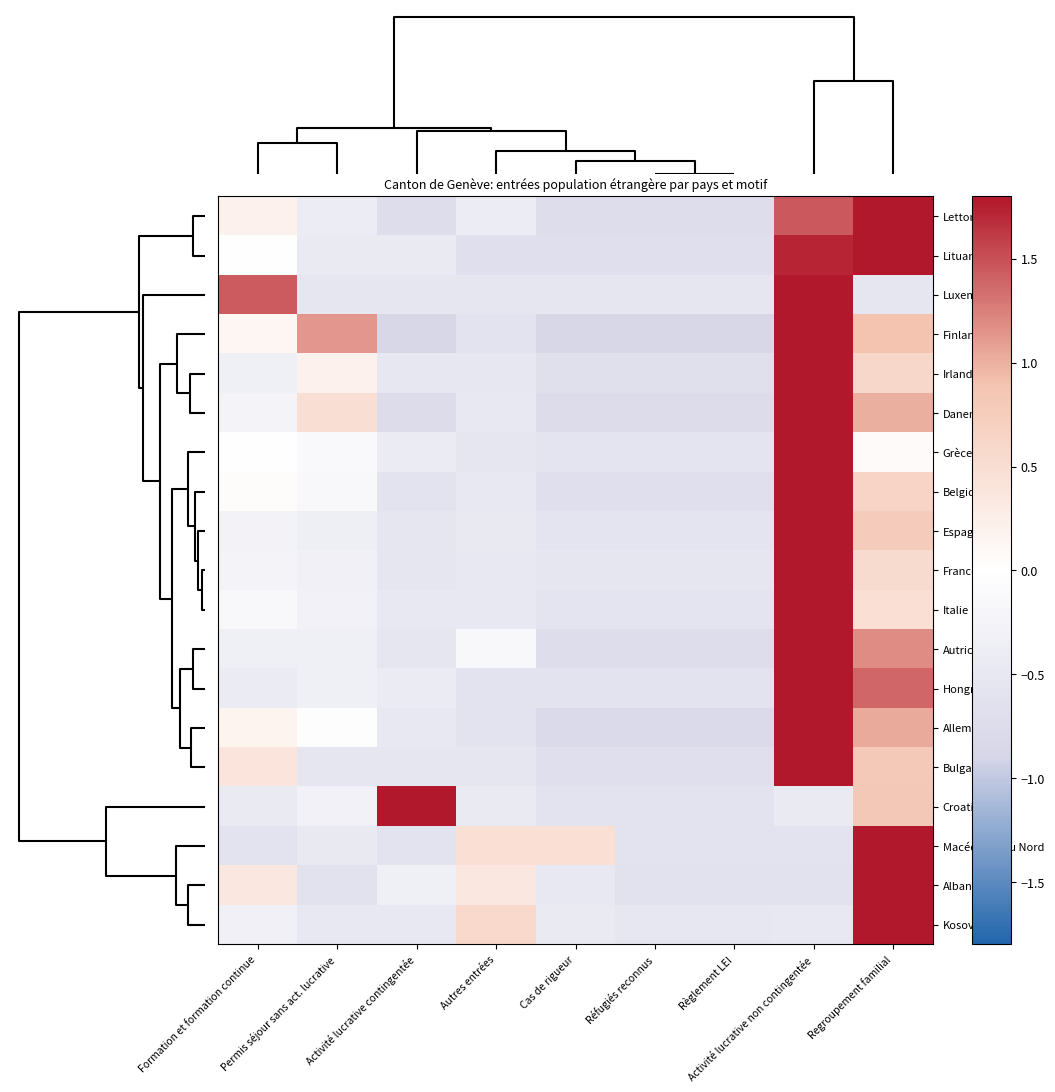

Reading right to left, what are all the values shown in this chart?

Lettonie: Regroupement familial=2.1	Activité lucrative non contingentée=1.5	Règlement LEI=-0.7	Réfugiés reconnus=-0.7	Cas de rigueur=-0.7	Autres entrées=-0.4	Activité lucrative contingentée=-0.7	Permis séjour sans act. lucrative=-0.4	Formation et formation continue=0.2
Lituanie: Regroupement familial=1.9	Activité lucrative non contingentée=1.7	Règlement LEI=-0.7	Réfugiés reconnus=-0.7	Cas de rigueur=-0.7	Autres entrées=-0.7	Activité lucrative contingentée=-0.5	Permis séjour sans act. lucrative=-0.5	Formation et formation continue=-0.0
Luxembourg: Regroupement familial=-0.5	Activité lucrative non contingentée=2.2	Règlement LEI=-0.5	Réfugiés reconnus=-0.5	Cas de rigueur=-0.5	Autres entrées=-0.5	Activité lucrative contingentée=-0.5	Permis séjour sans act. lucrative=-0.5	Formation et formation continue=1.4
Finlande: Regroupement familial=0.9	Activité lucrative non contingentée=1.9	Règlement LEI=-0.9	Réfugiés reconnus=-0.9	Cas de rigueur=-0.9	Autres entrées=-0.6	Activité lucrative contingentée=-0.9	Permis séjour sans act. lucrative=1.1	Formation et formation continue=0.1
Irlande: Regroupement familial=0.6	Activité lucrative non contingentée=2.6	Règlement LEI=-0.7	Réfugiés reconnus=-0.7	Cas de rigueur=-0.7	Autres entrées=-0.5	Activité lucrative contingentée=-0.5	Permis séjour sans act. lucrative=0.2	Formation et formation continue=-0.4
Danemark: Regroupement familial=1.0	Activité lucrative non contingentée=2.3	Règlement LEI=-0.8	Réfugiés reconnus=-0.8	Cas de rigueur=-0.8	Autres entrées=-0.5	Activité lucrative contingentée=-0.8	Permis séjour sans act. lucrative=0.5	Formation et formation continue=-0.3
Grèce: Regroupement familial=0.1	Activité lucrative non contingentée=2.7	Règlement LEI=-0.6	Réfugiés reconnus=-0.6	Cas de rigueur=-0.6	Autres entrées=-0.5	Activité lucrative contingentée=-0.4	Permis séjour sans act. lucrative=-0.1	Formation et formation continue=-0.0
Belgique: Regroupement familial=0.6	Activité lucrative non contingentée=2.6	Règlement LEI=-0.7	Réfugiés reconnus=-0.7	Cas de rigueur=-0.7	Autres entrées=-0.5	Activité lucrative contingentée=-0.6	Permis séjour sans act. lucrative=-0.1	Formation et formation continue=0.0
Espagne: Regroupement familial=0.8	Activité lucrative non contingentée=2.6	Règlement LEI=-0.6	Réfugiés reconnus=-0.6	Cas de rigueur=-0.6	Autres entrées=-0.5	Activité lucrative contingentée=-0.5	Permis séjour sans act. lucrative=-0.4	Formation et formation continue=-0.3
France: Regroupement familial=0.5	Activité lucrative non contingentée=2.7	Règlement LEI=-0.5	Réfugiés reconnus=-0.5	Cas de rigueur=-0.5	Autres entrées=-0.5	Activité lucrative contingentée=-0.5	Permis séjour sans act. lucrative=-0.3	Formation et formation continue=-0.2
Italie: Regroupement familial=0.5	Activité lucrative non contingentée=2.7	Règlement LEI=-0.6	Réfugiés reconnus=-0.6	Cas de rigueur=-0.6	Autres entrées=-0.5	Activité lucrative contingentée=-0.5	Permis séjour sans act. lucrative=-0.3	Formation et formation continue=-0.1
Autriche: Regroupement familial=1.2	Activité lucrative non contingentée=2.3	Règlement LEI=-0.7	Réfugiés reconnus=-0.7	Cas de rigueur=-0.7	Autres entrées=-0.1	Activité lucrative contingentée=-0.5	Permis séjour sans act. lucrative=-0.3	Formation et formation continue=-0.3
Hongrie: Regroupement familial=1.4	Activité lucrative non contingentée=2.3	Règlement LEI=-0.6	Réfugiés reconnus=-0.6	Cas de rigueur=-0.6	Autres entrées=-0.6	Activité lucrative contingentée=-0.4	Permis séjour sans act. lucrative=-0.3	Formation et formation continue=-0.4
Allemagne: Regroupement familial=1.0	Activité lucrative non contingentée=2.3	Règlement LEI=-0.8	Réfugiés reconnus=-0.8	Cas de rigueur=-0.8	Autres entrées=-0.6	Activité lucrative contingentée=-0.5	Permis séjour sans act. lucrative=-0.0	Formation et formation continue=0.2
Bulgarie: Regroupement familial=0.8	Activité lucrative non contingentée=2.4	Règlement LEI=-0.7	Réfugiés reconnus=-0.7	Cas de rigueur=-0.7	Autres entrées=-0.5	Activité lucrative contingentée=-0.5	Permis séjour sans act. lucrative=-0.5	Formation et formation continue=0.4
Croatie: Regroupement familial=0.8	Activité lucrative non contingentée=-0.4	Règlement LEI=-0.6	Réfugiés reconnus=-0.6	Cas de rigueur=-0.6	Autres entrées=-0.4	Activité lucrative contingentée=2.6	Permis séjour sans act. lucrative=-0.3	Formation et formation continue=-0.4
Macédoine du Nord: Regroupement familial=2.5	Activité lucrative non contingentée=-0.6	Règlement LEI=-0.6	Réfugiés reconnus=-0.6	Cas de rigueur=0.5	Autres entrées=0.5	Activité lucrative contingentée=-0.6	Permis séjour sans act. lucrative=-0.5	Formation et formation continue=-0.6
Albanie: Regroupement familial=2.6	Activité lucrative non contingentée=-0.6	Règlement LEI=-0.6	Réfugiés reconnus=-0.6	Cas de rigueur=-0.5	Autres entrées=0.4	Activité lucrative contingentée=-0.3	Permis séjour sans act. lucrative=-0.6	Formation et formation continue=0.4
Kosovo: Regroupement familial=2.7	Activité lucrative non contingentée=-0.5	Règlement LEI=-0.5	Réfugiés reconnus=-0.5	Cas de rigueur=-0.4	Autres entrées=0.6	Activité lucrative contingentée=-0.5	Permis séjour sans act. lucrative=-0.5	Formation et formation continue=-0.3